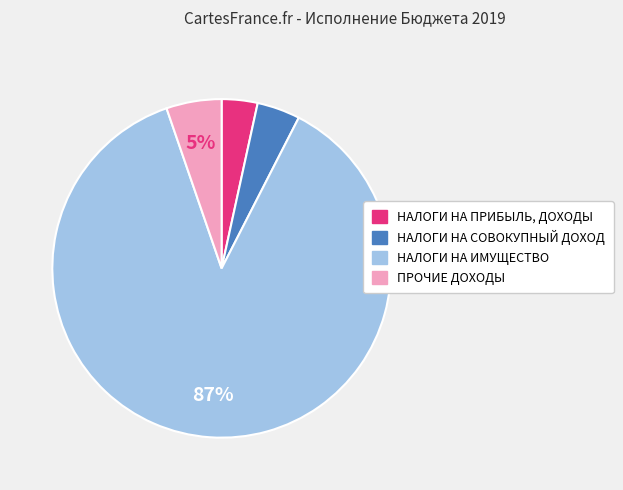

Is the sum of НАЛОГИ НА СОВОКУПНЫЙ ДОХОД and ПРОЧИЕ ДОХОДЫ greater than half?

No